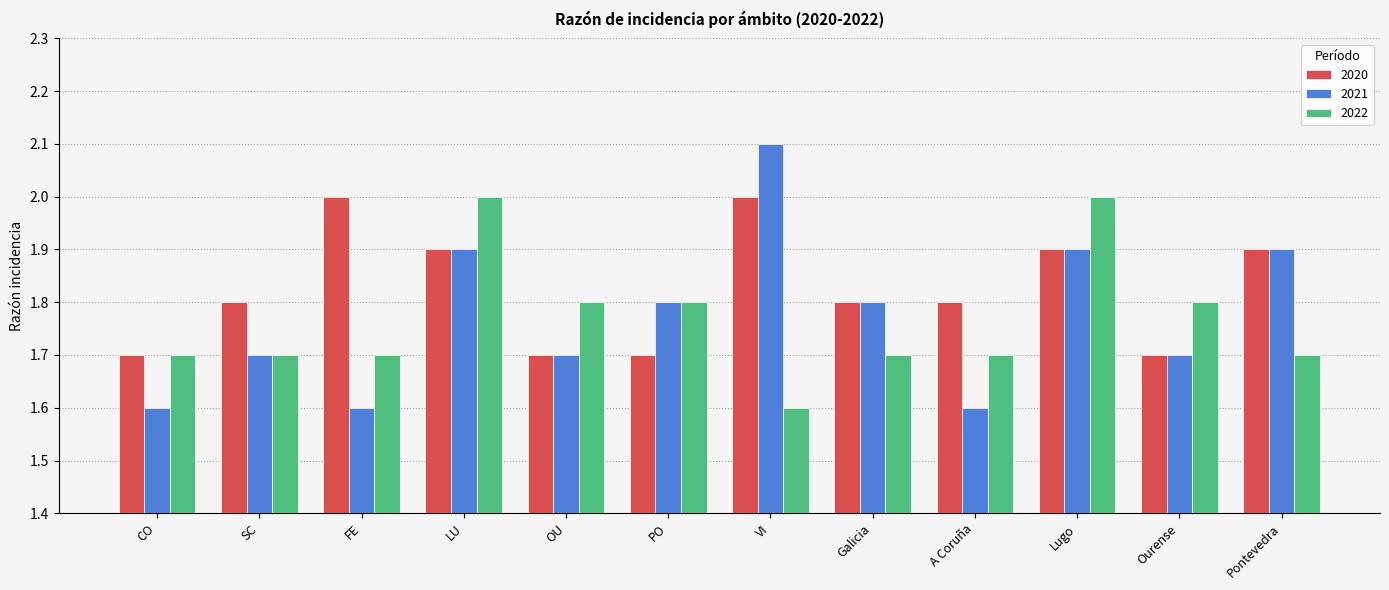

At A Coruña, list the series in order from largest to smallest.

2020, 2022, 2021